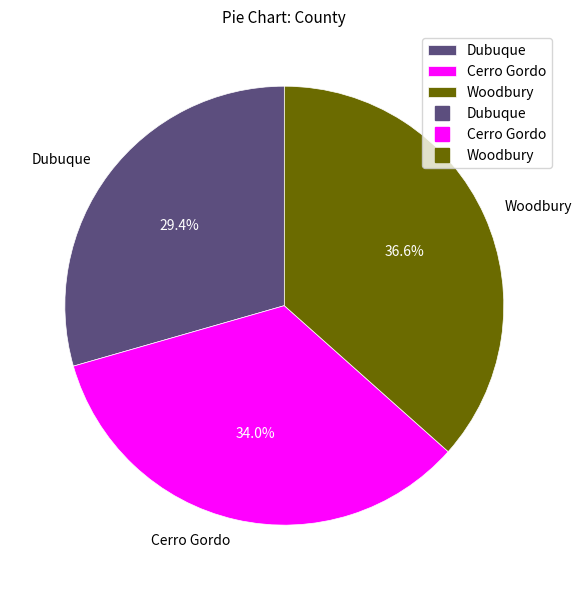

How many slices are in this pie chart?

3